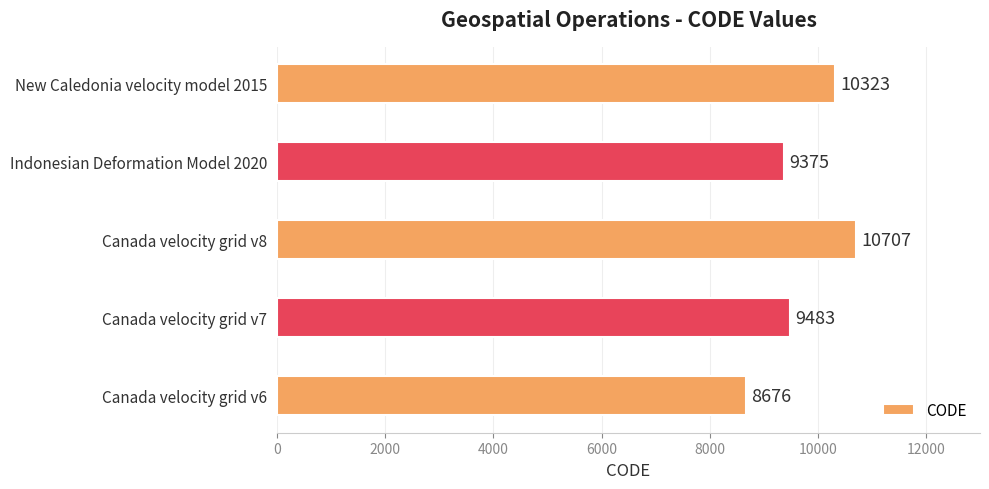

Reading bottom to top, extract all data points from this chart.

8676	9483	10707	9375	10323